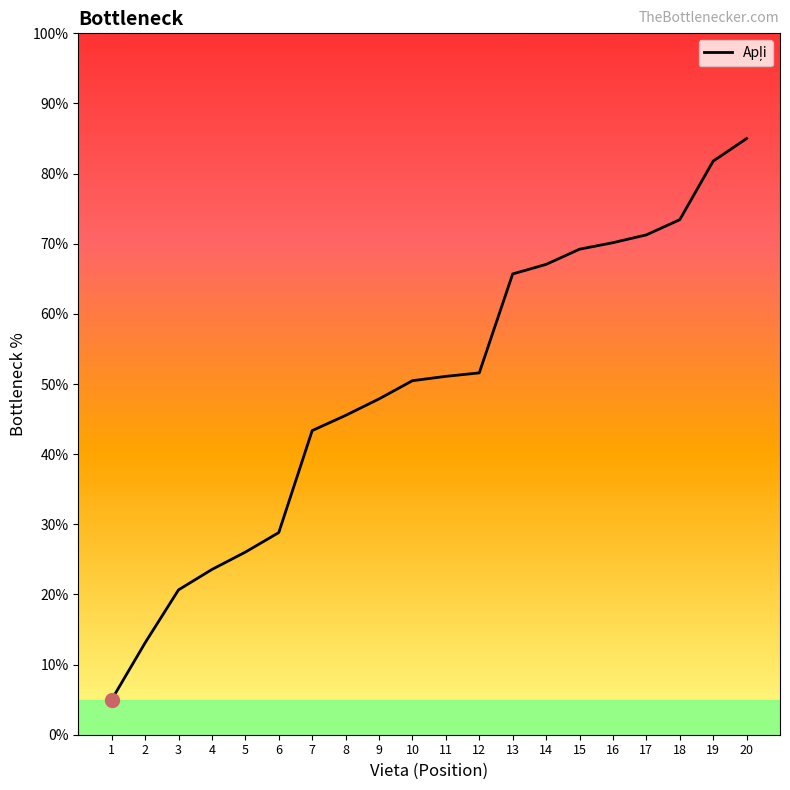

What is the average value?

49.5